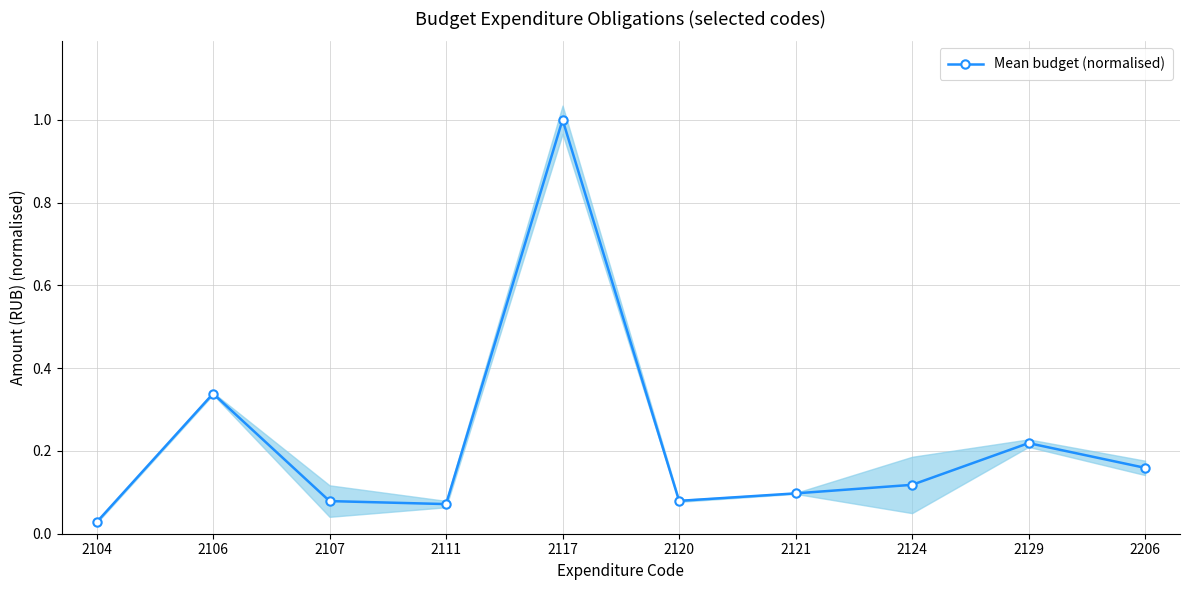

Rank the categories by value from highest to lowest.

2117, 2106, 2129, 2206, 2124, 2121, 2120, 2107, 2111, 2104